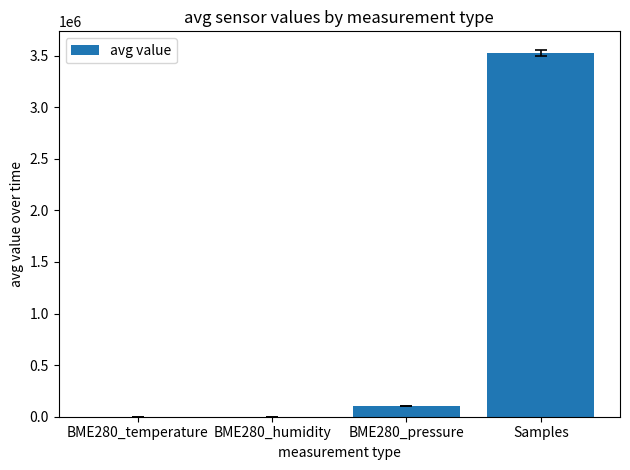

True or false: the data shows 65.9 at BME280_humidity.

True